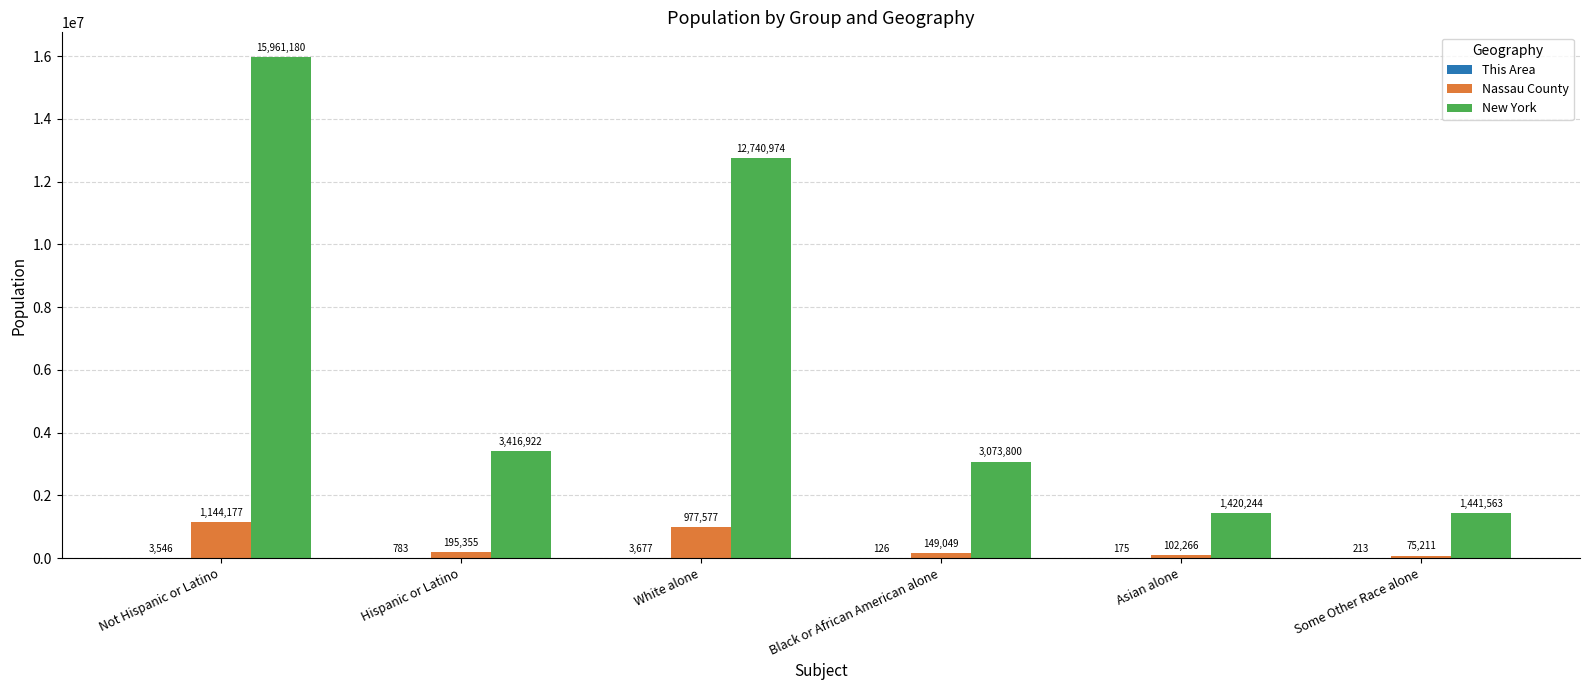

Which series has the largest total across all categories?

New York